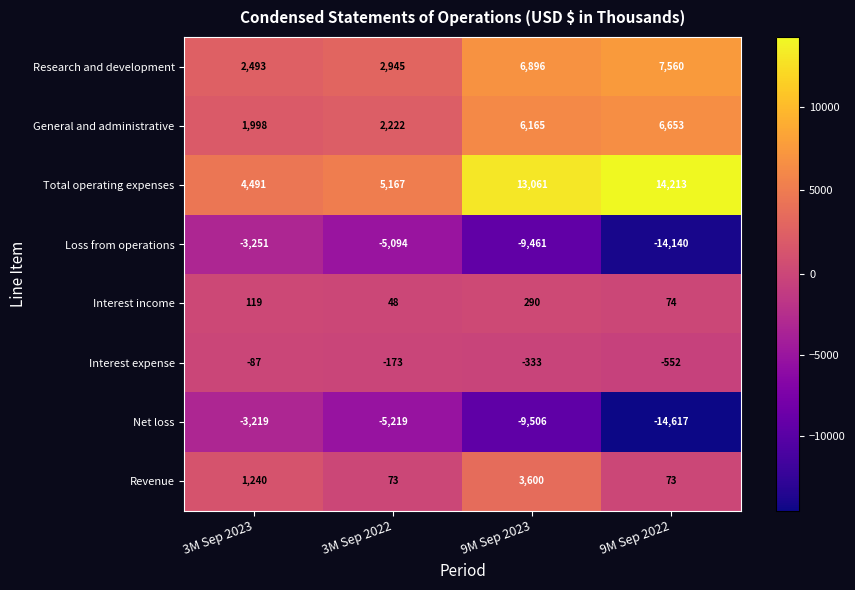

Read the Loss from operations value at 9M Sep 2023.

-9461